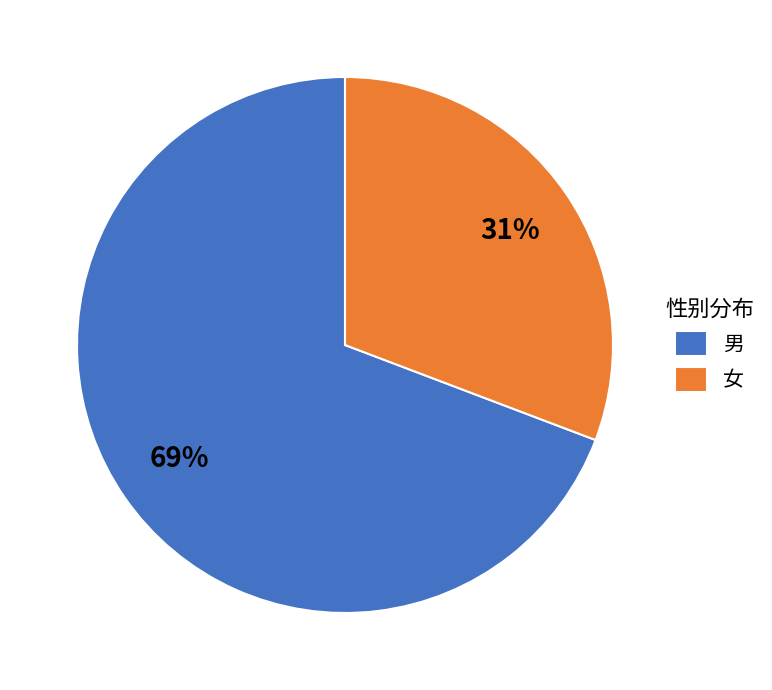

True or false: 女 accounts for 22% of the total.

False